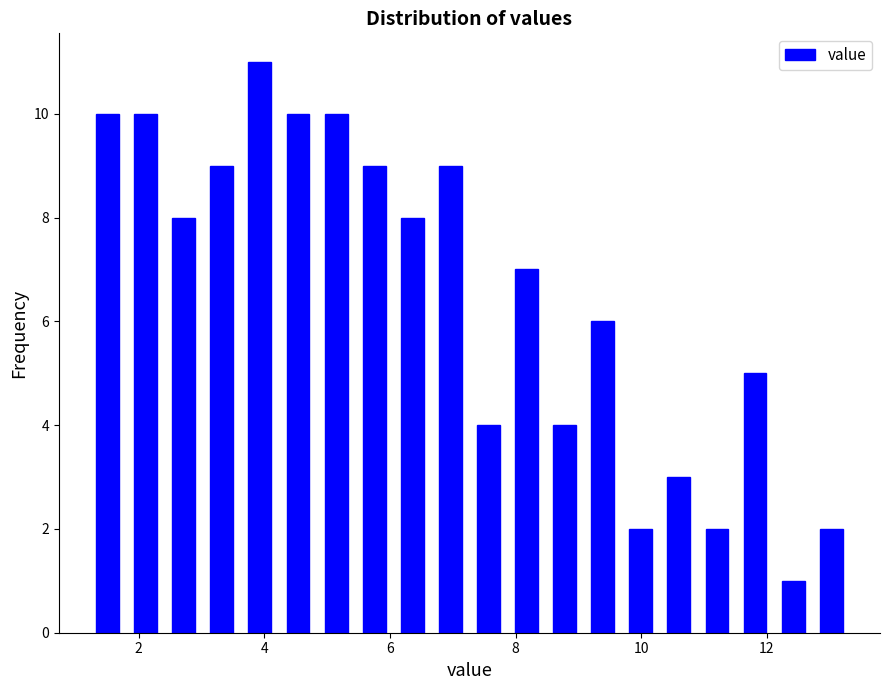

Around what value on the x-axis is the tallest bar? Give the approximate position of its centre, as read against the axis.

4.0